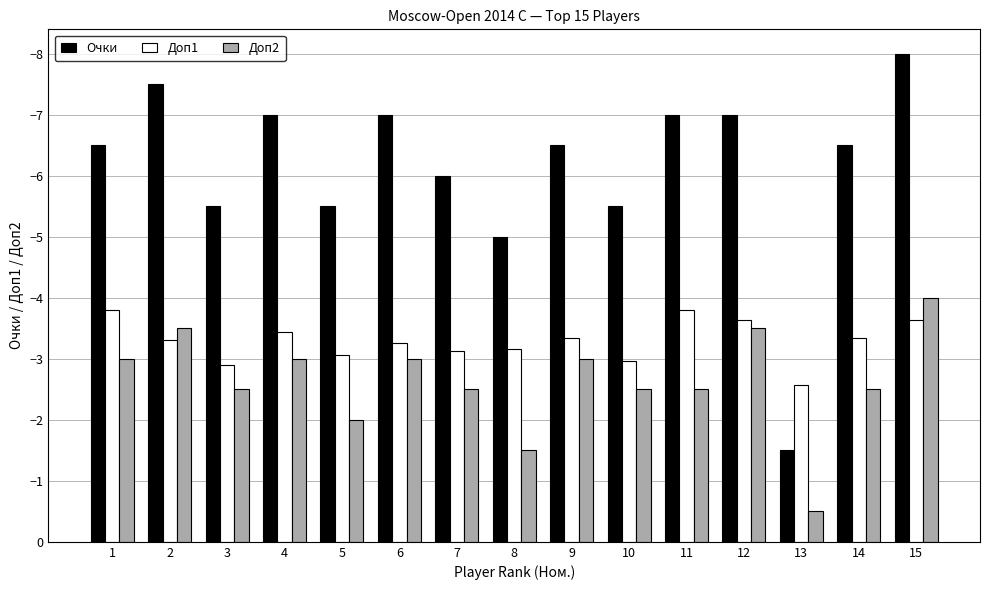

At which category is the sum across all series the highest?

13